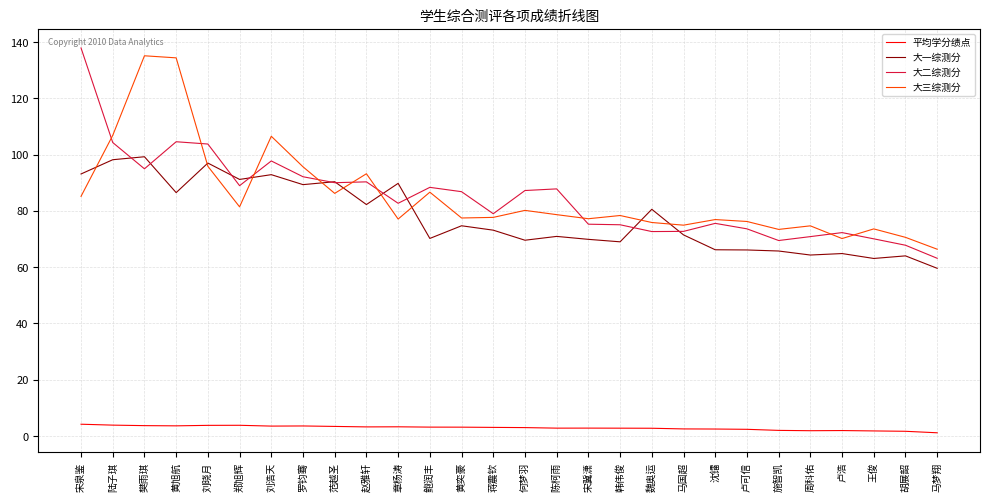

How many lines are shown in the chart?

4